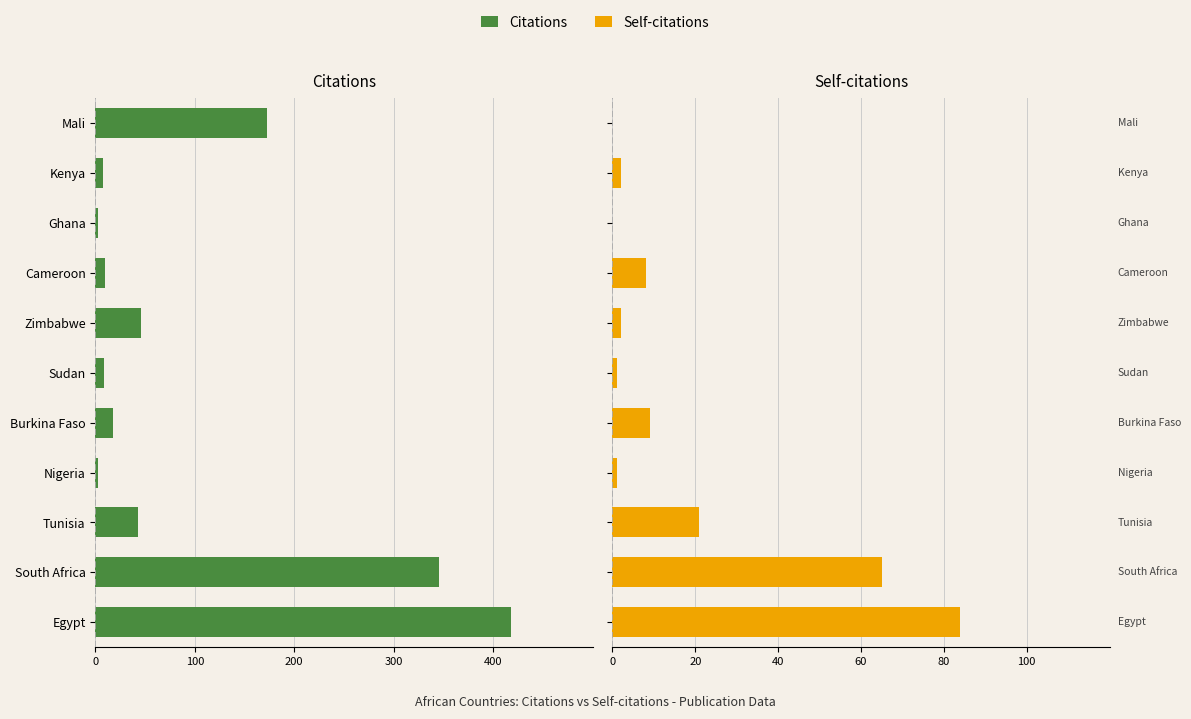

What is the difference between the second highest and second lowest values in the Self-citations series?

65